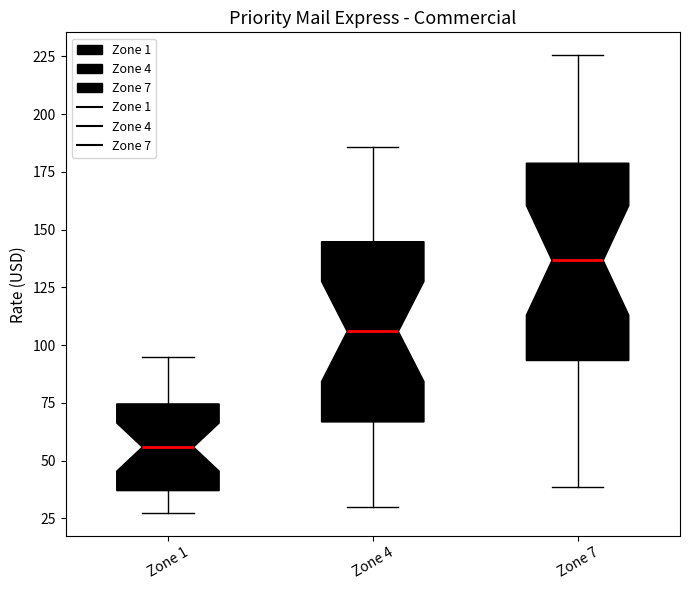

Where does the lower whisker of the box for Zone 1 end on the y-axis? The values are not printed on the chart, so give them approximately, as read against the axis.

25